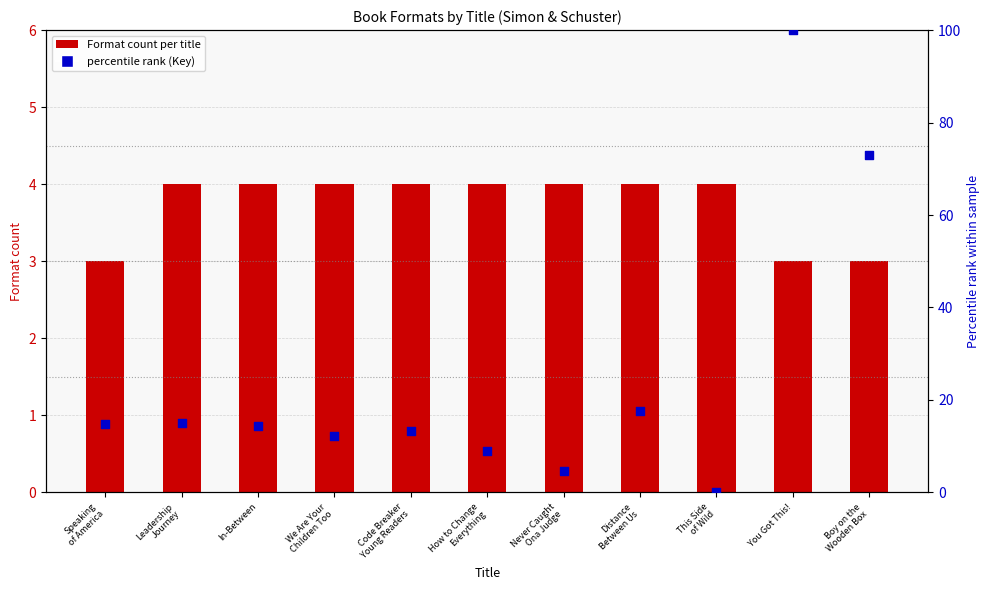

Which series has the largest Y range (max minus min)?

percentile rank (Key)